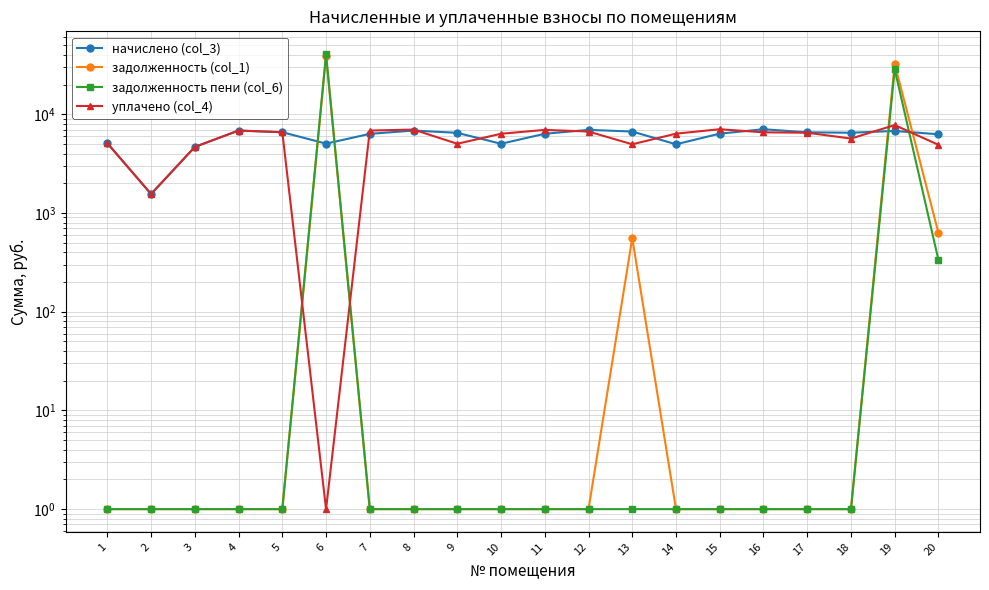

The задолженность пени (col_6) series shows 1.5 at 13. True or false?

False